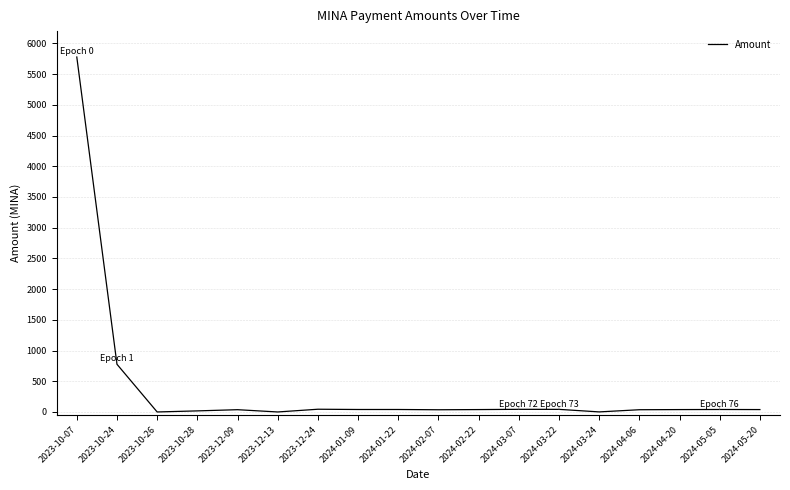

The chart shows a value of 38.9 at 2024-02-22. True or false?

True